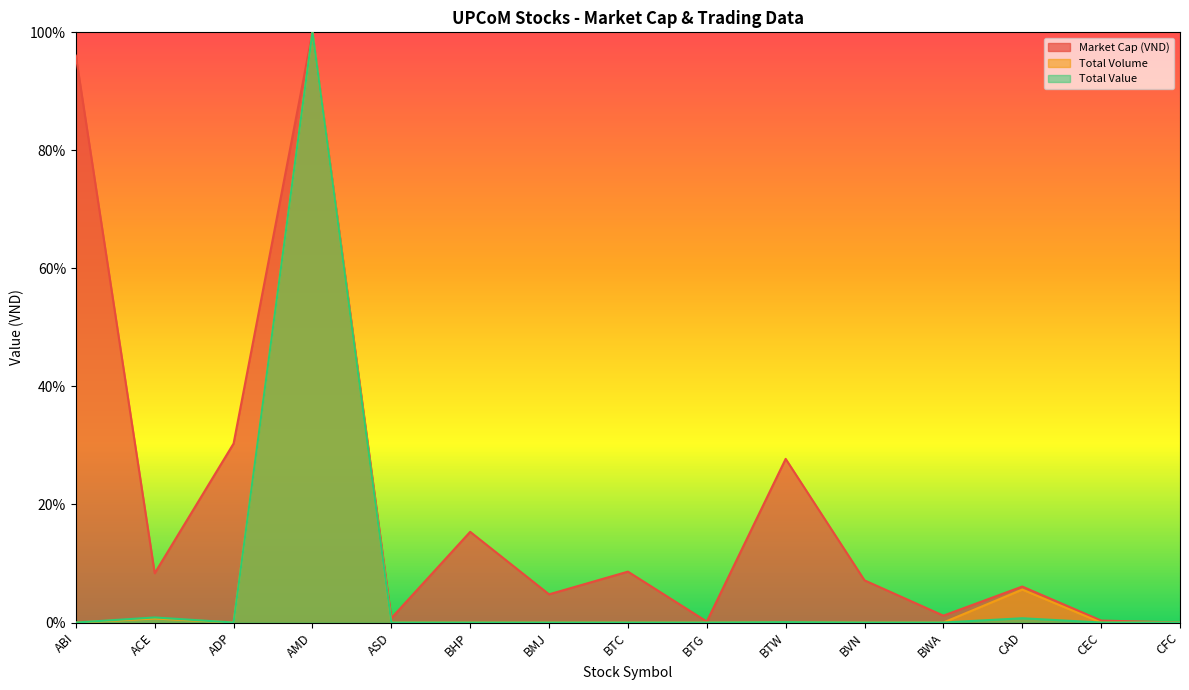

Which series changed the most between BTG and BWA?

Market Cap (VND)